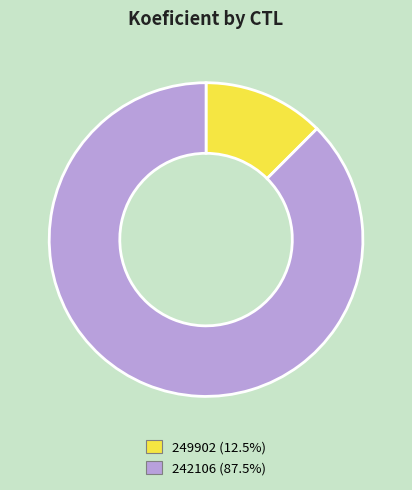

Is the sum of 249902 and 242106 greater than half?

Yes